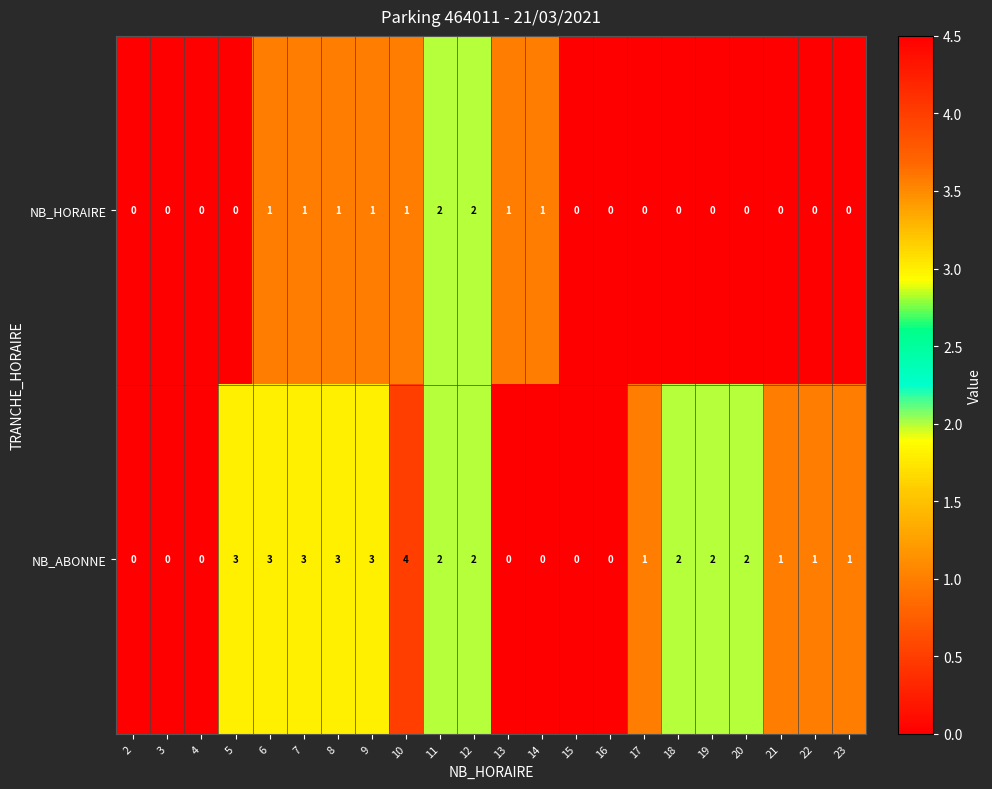

At which category is the sum across all series the highest?

10